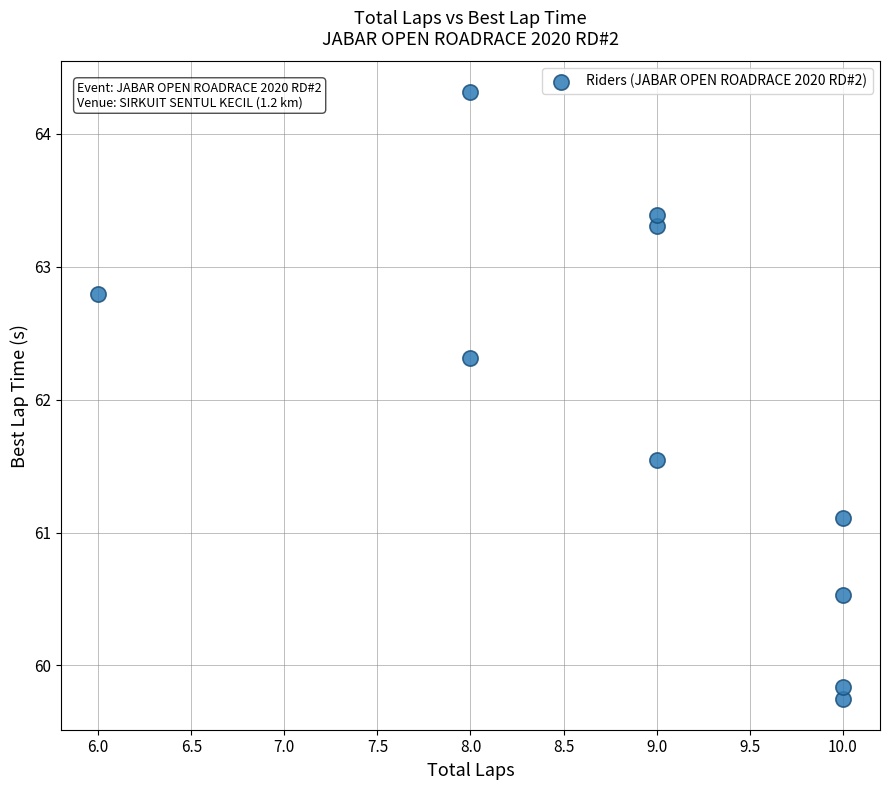

What Y value in the scatter plot is closest to 62?

62.3